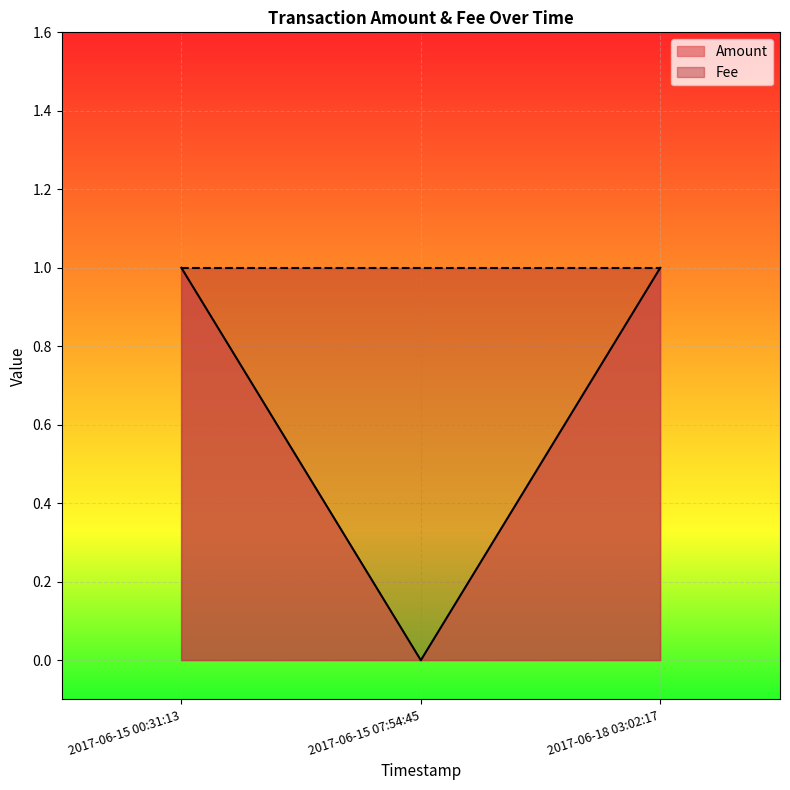

The Amount series shows 1 at 2017-06-15 00:31:13. True or false?

True